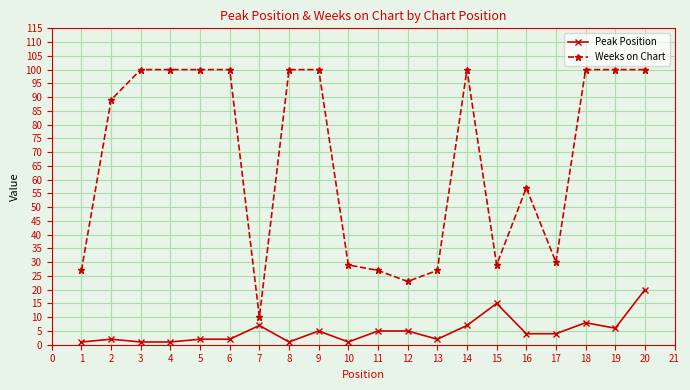

What is the greatest value displayed?

100